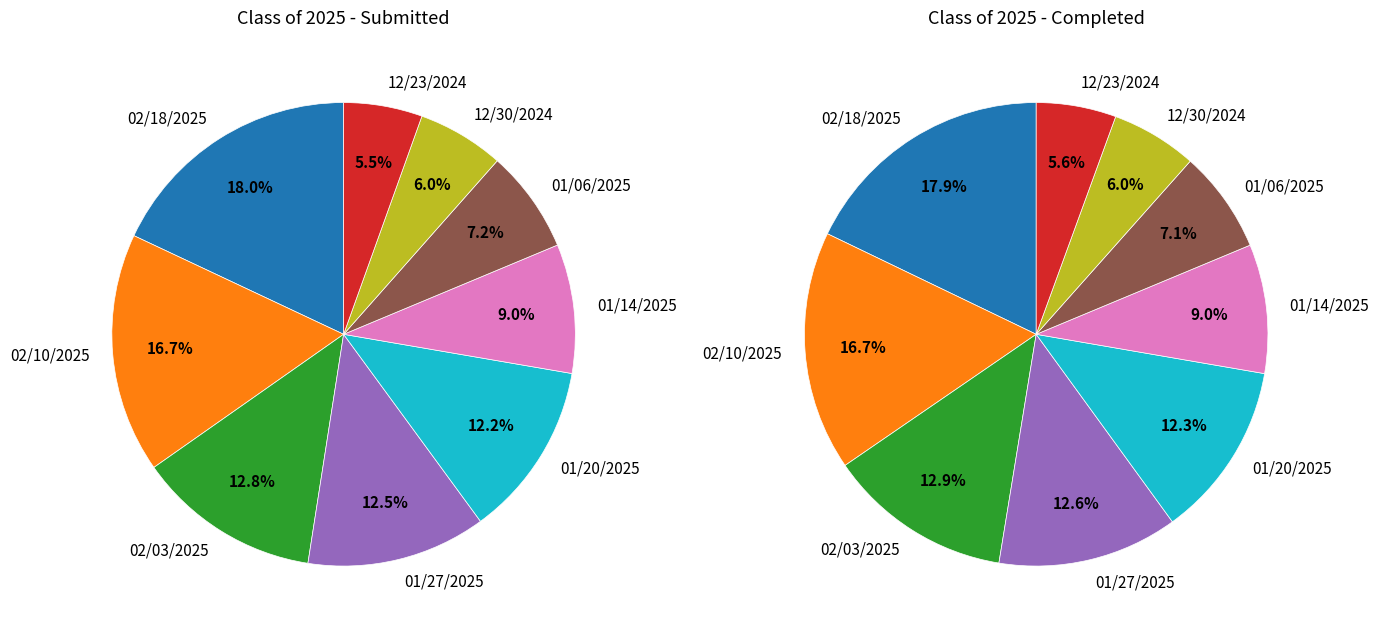

To the nearest percent, what portion does 02/03/2025 represent?

13%